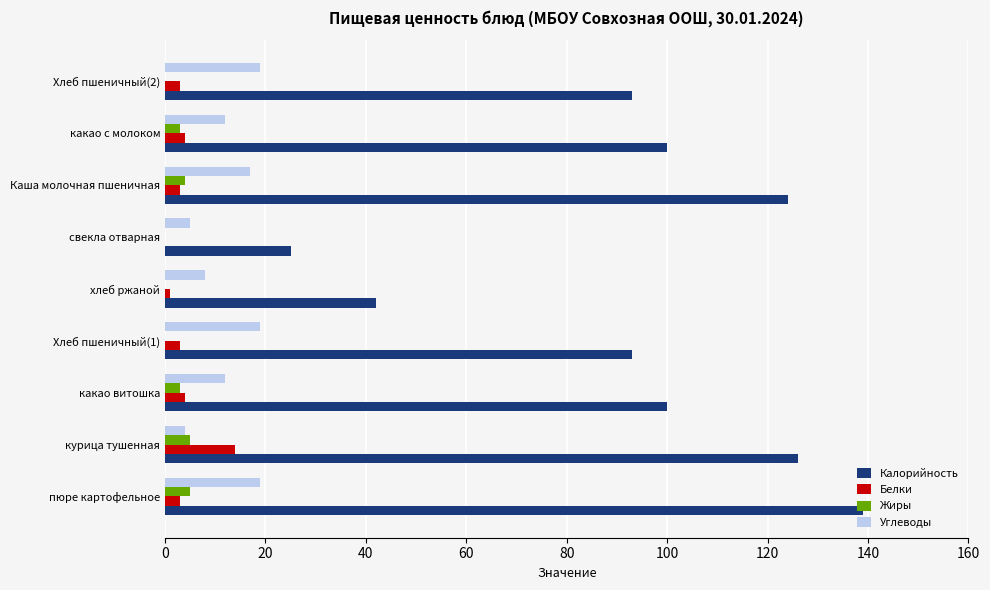

The Углеводы series shows 12 at пюре картофельное. True or false?

False